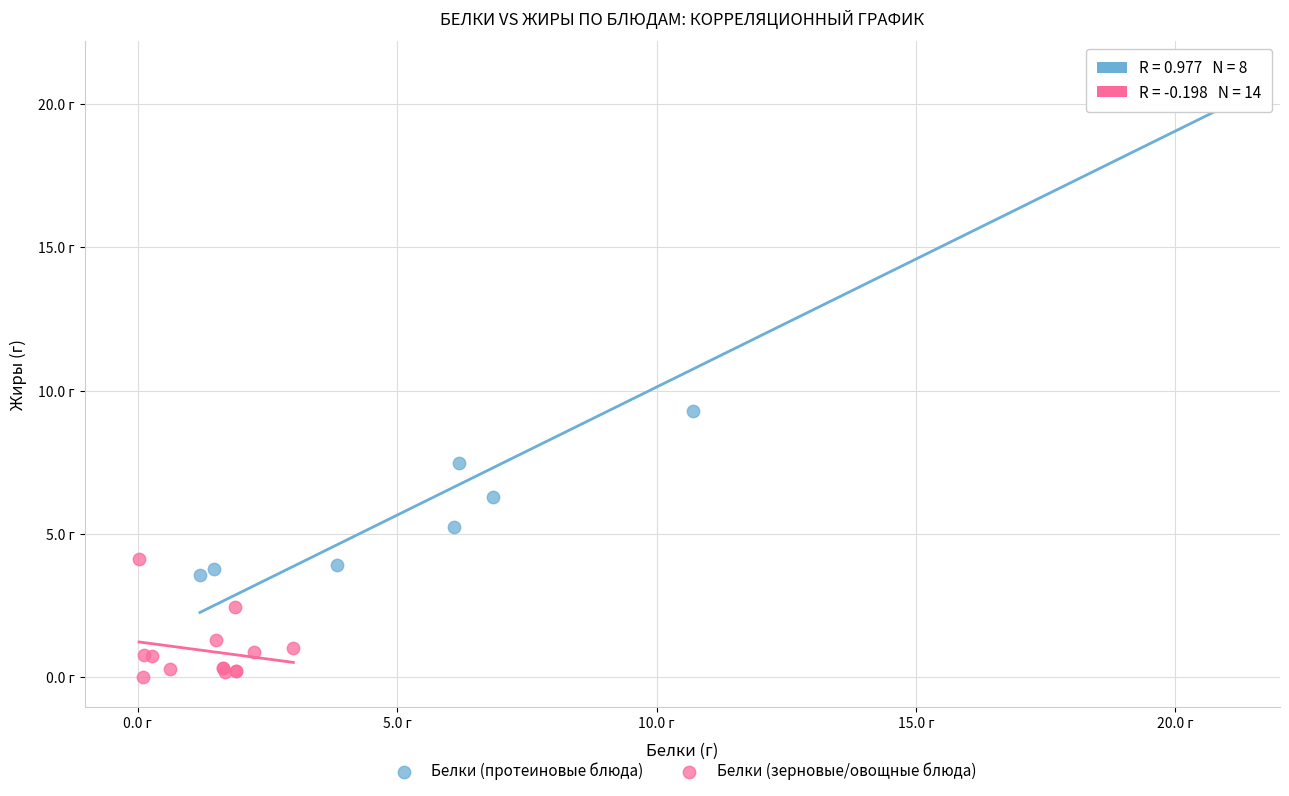

What are all the series names shown in the legend?

Белки (протеиновые блюда), Белки (зерновые/овощные блюда)